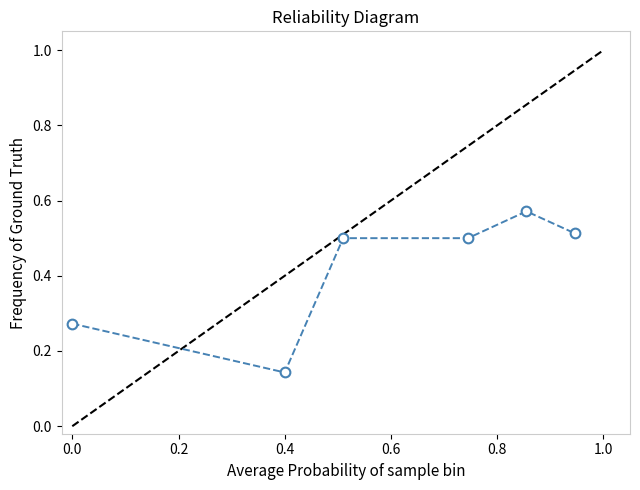

Count the values in the range 0 to 1.

6